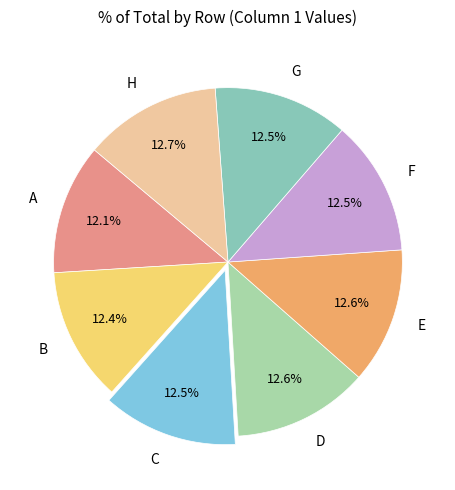

True or false: F accounts for 1% of the total.

False